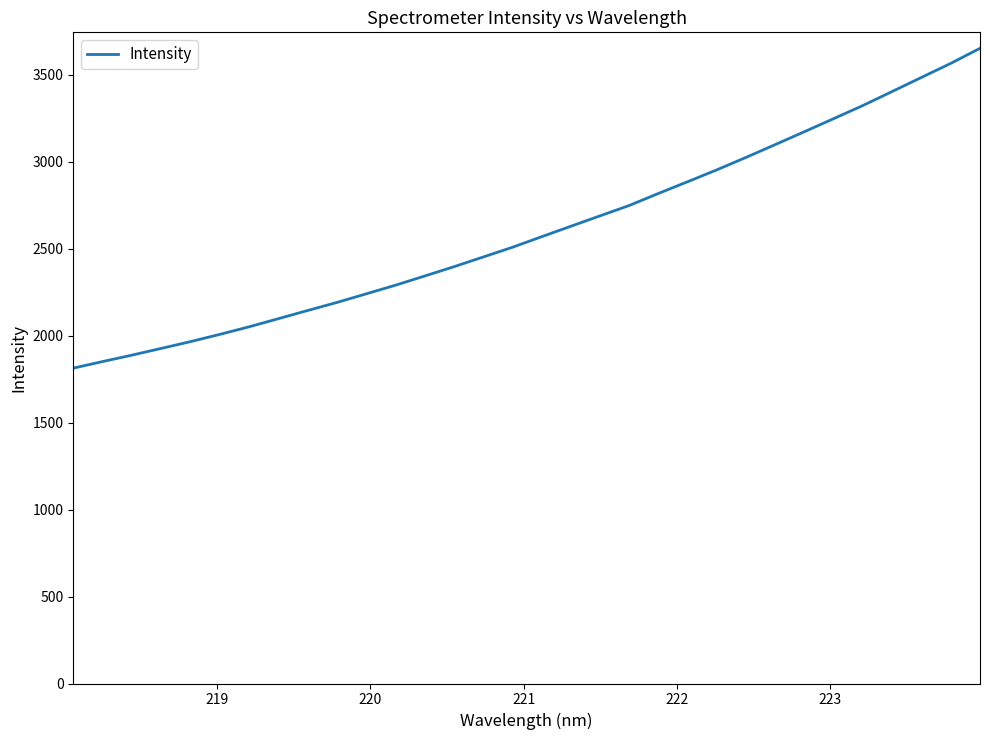

What is the difference between the maximum and minimum values?

1839.2